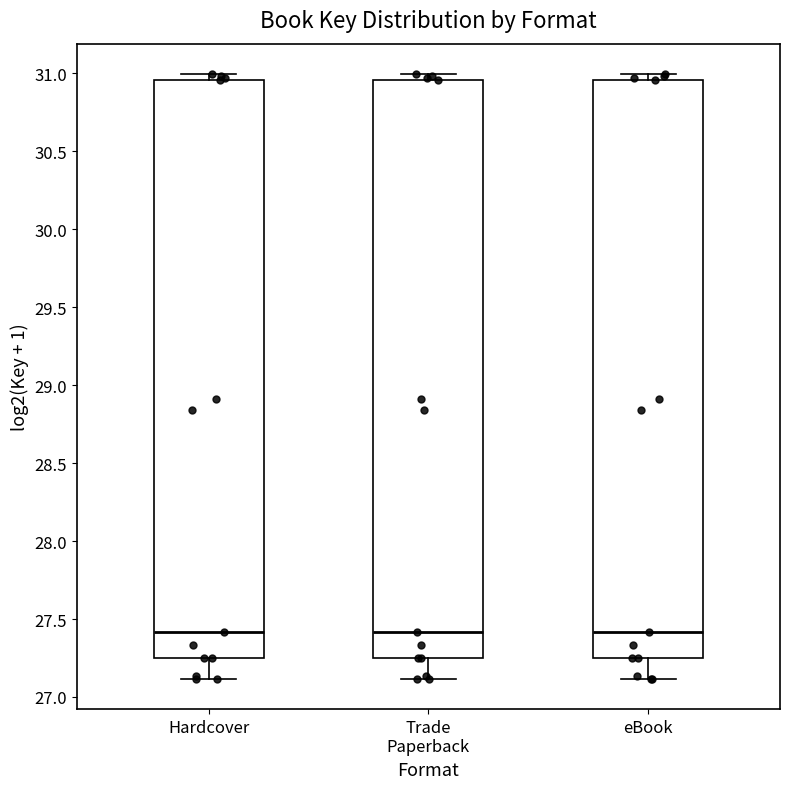

Reading left to right, read every box against the y-axis: the position of its median line, the range the box covers, and the ends of its whiskers. The values are not printed on the chart, so give them approximately, as read against the axis.

Hardcover: median 27.40, box 27.25 to 30.95, whiskers 27.10 to 31.00
Trade Paperback: median 27.40, box 27.25 to 30.95, whiskers 27.10 to 31.00
eBook: median 27.40, box 27.25 to 30.95, whiskers 27.10 to 31.00